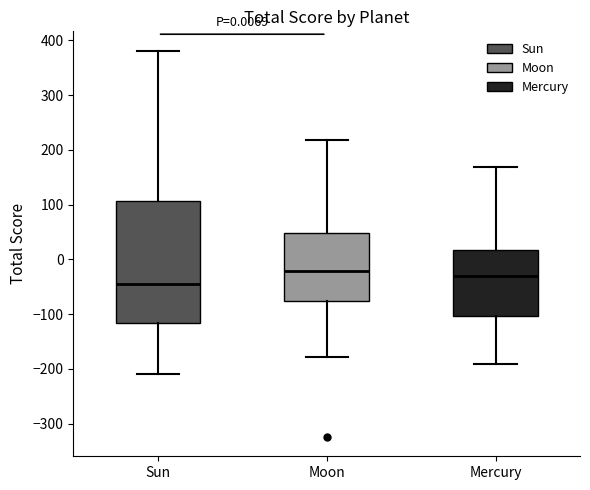

Comparing the boxes themselves (not the whiskers), which one is the tallest?

Sun